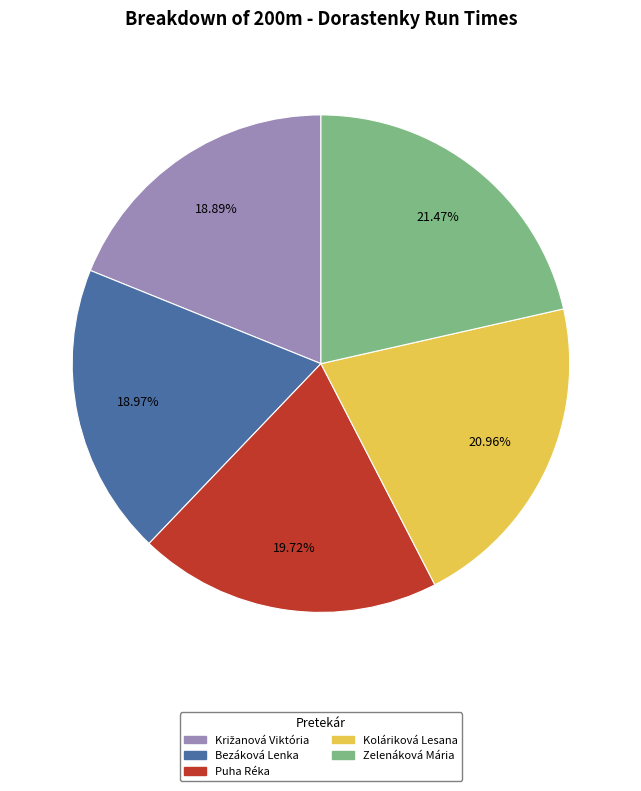

True or false: Bezáková Lenka accounts for 19% of the total.

True